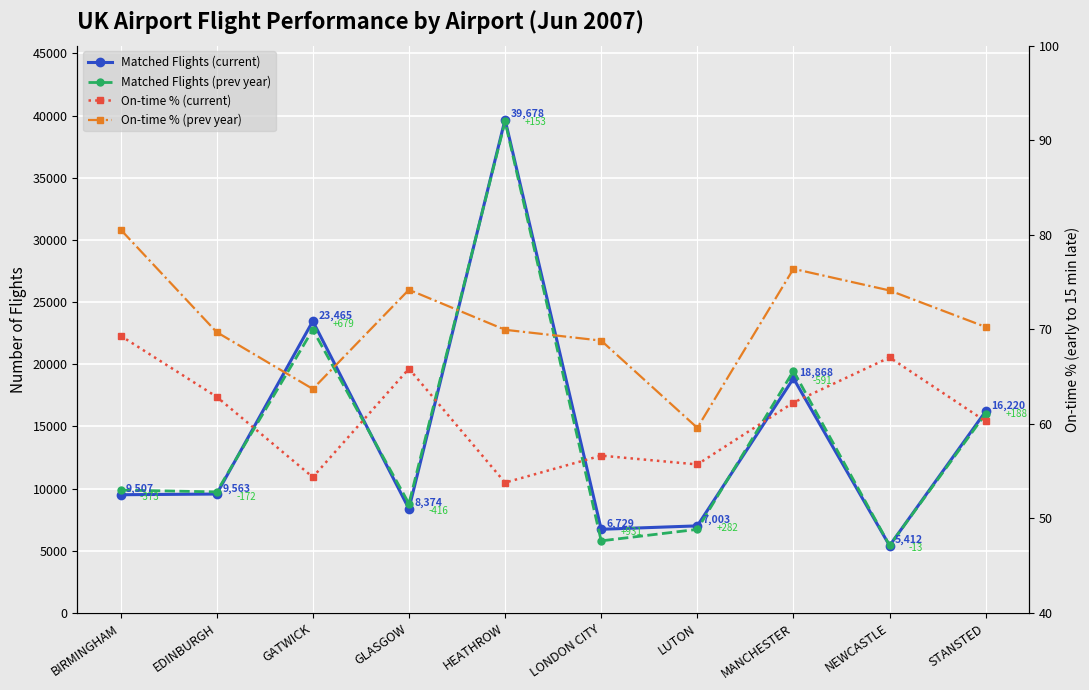

What is the difference between the Matched Flights (prev year) values at STANSTED and HEATHROW?

23493.0